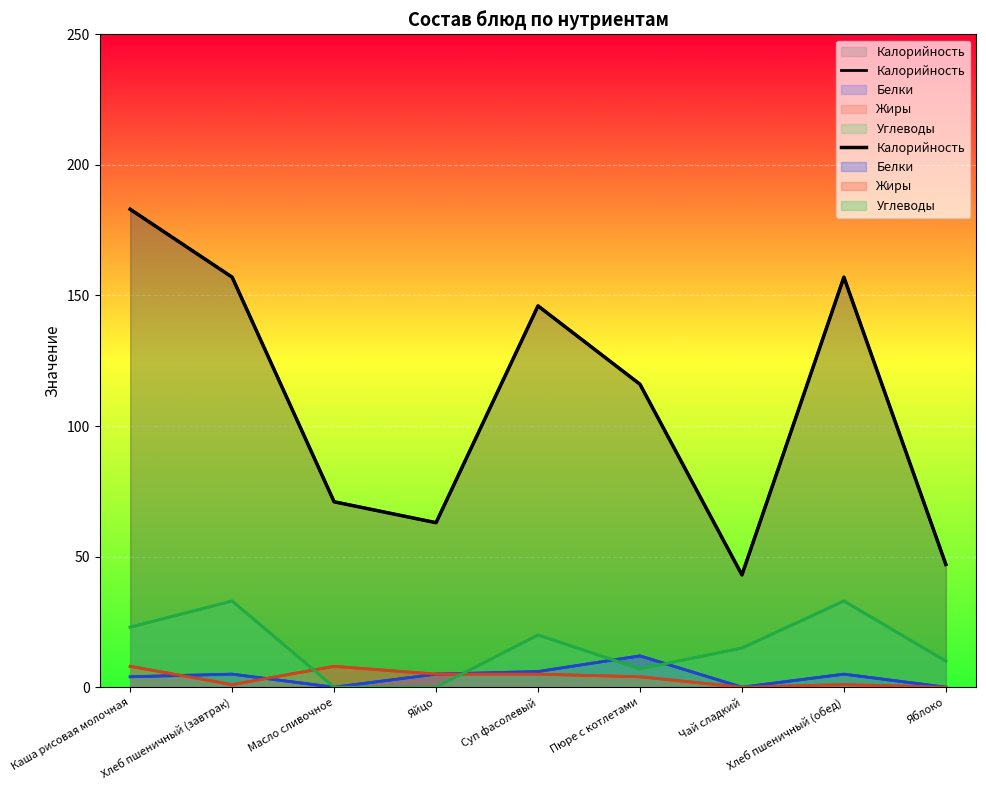

The chart shows a value of 31 at Пюре с котлетами. True or false?

False